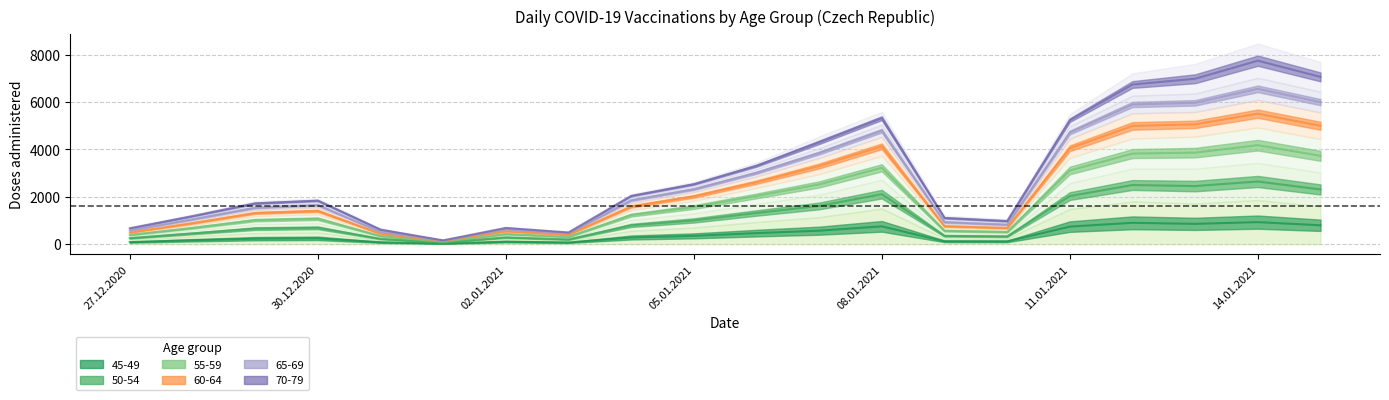

Which label corresponds to the smallest value in the chart?

01.01.2021